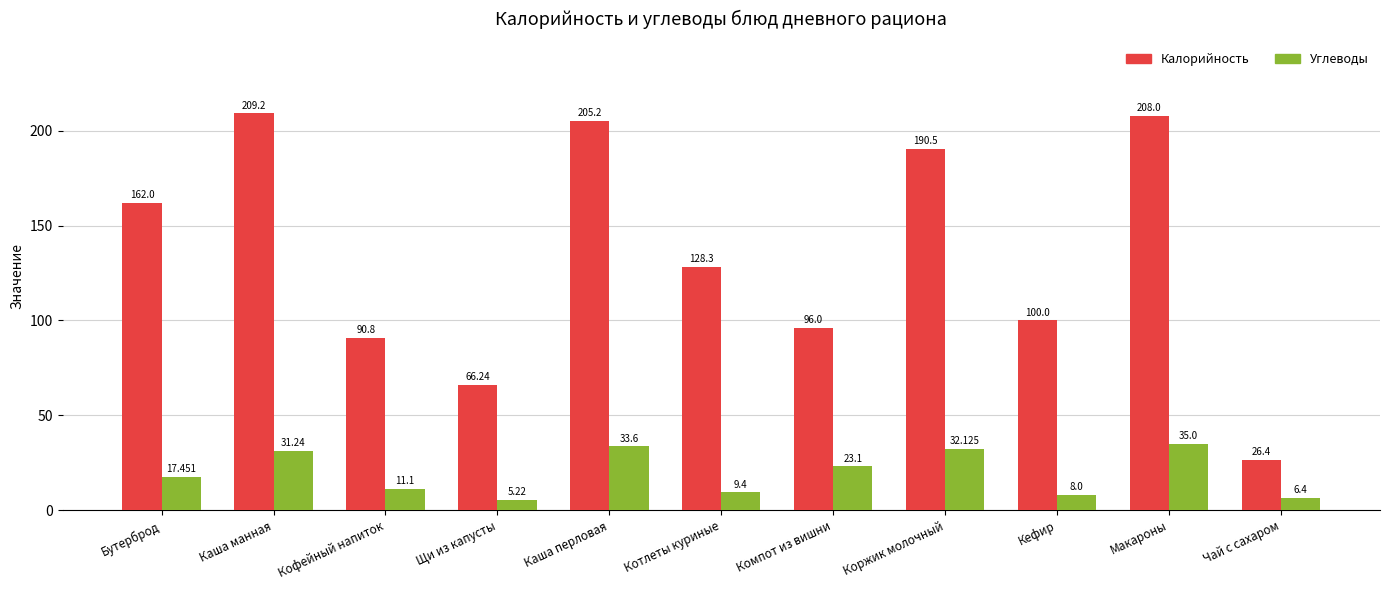

How many values in the Калорийность series are below 128?

5